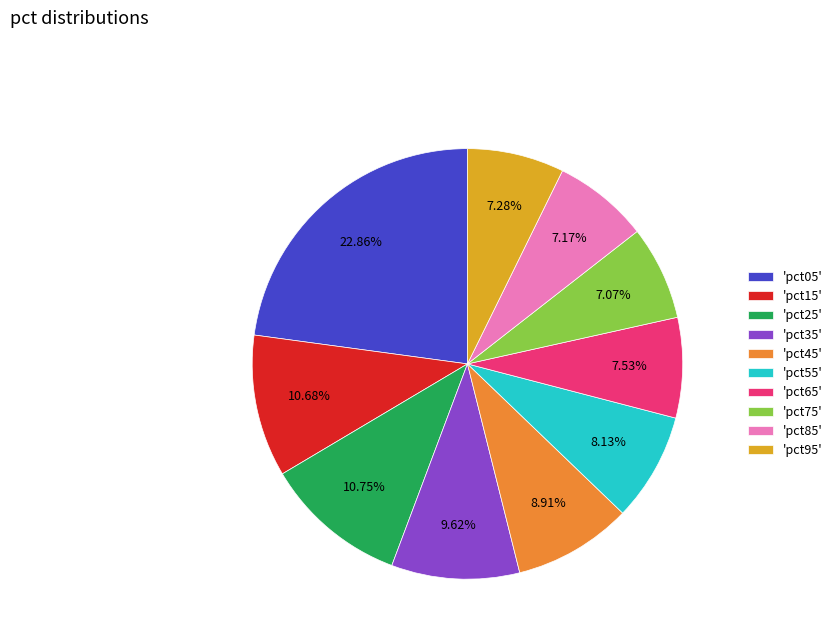

Which slice is the largest?

'pct05'